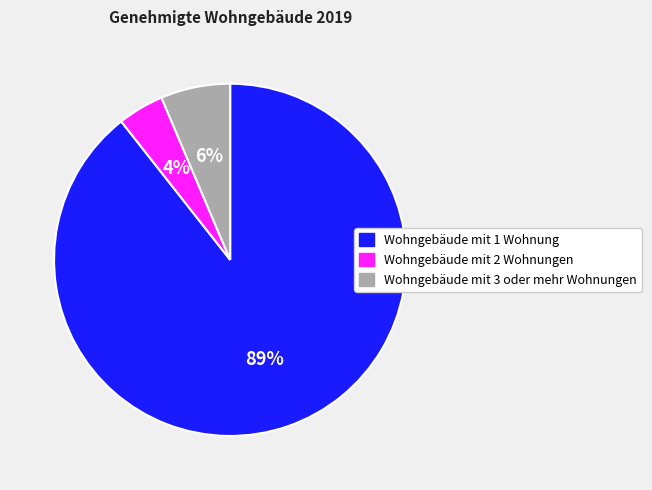

Between Wohngebäude mit 3 oder mehr Wohnungen and Wohngebäude mit 1 Wohnung, which is larger?

Wohngebäude mit 1 Wohnung